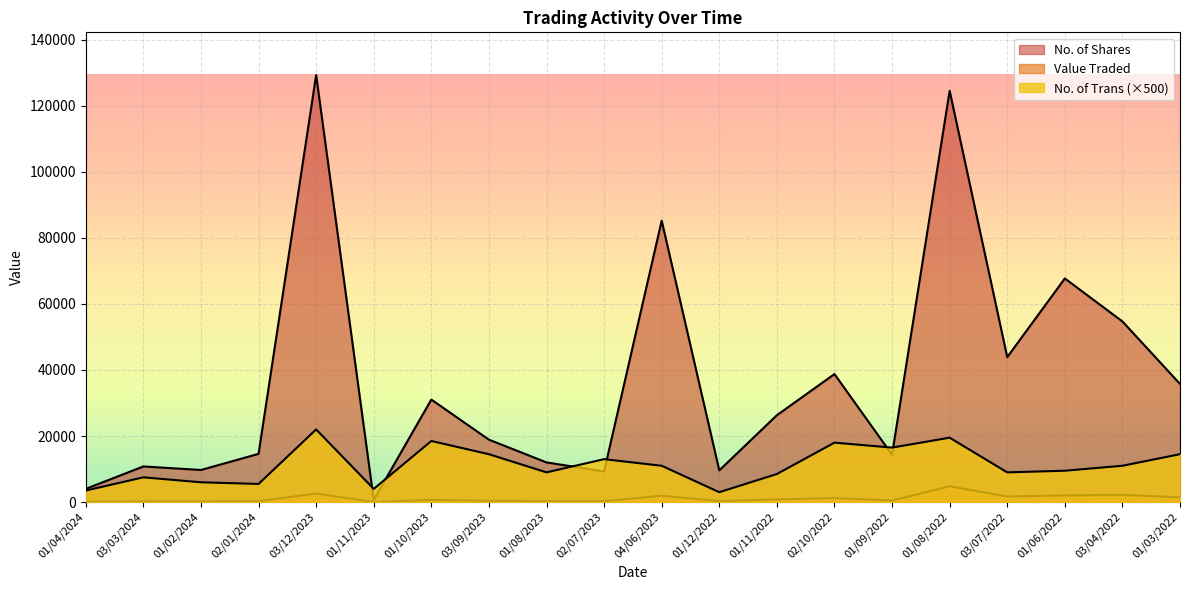

The No. of Shares series shows 9284 at 02/07/2023. True or false?

True